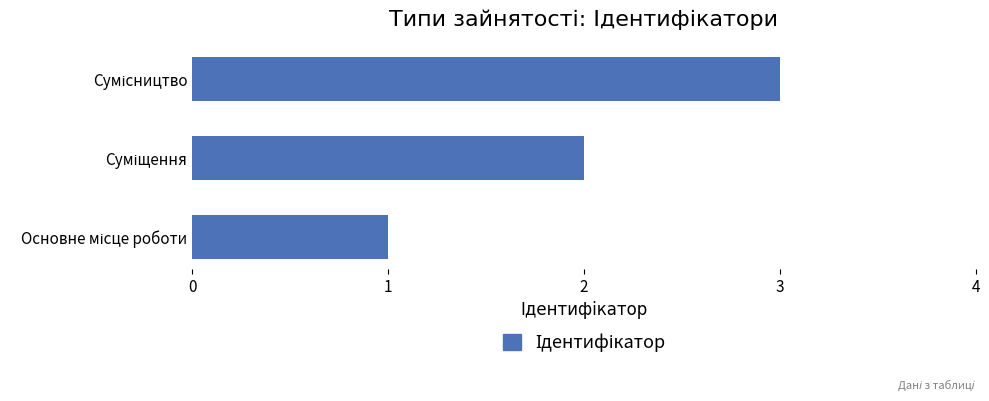

What is the sum of all values?

6